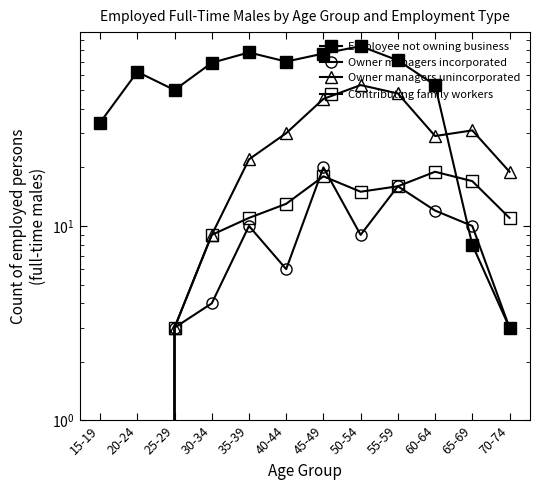

Which series has the largest range (max minus min)?

Employee not owning business